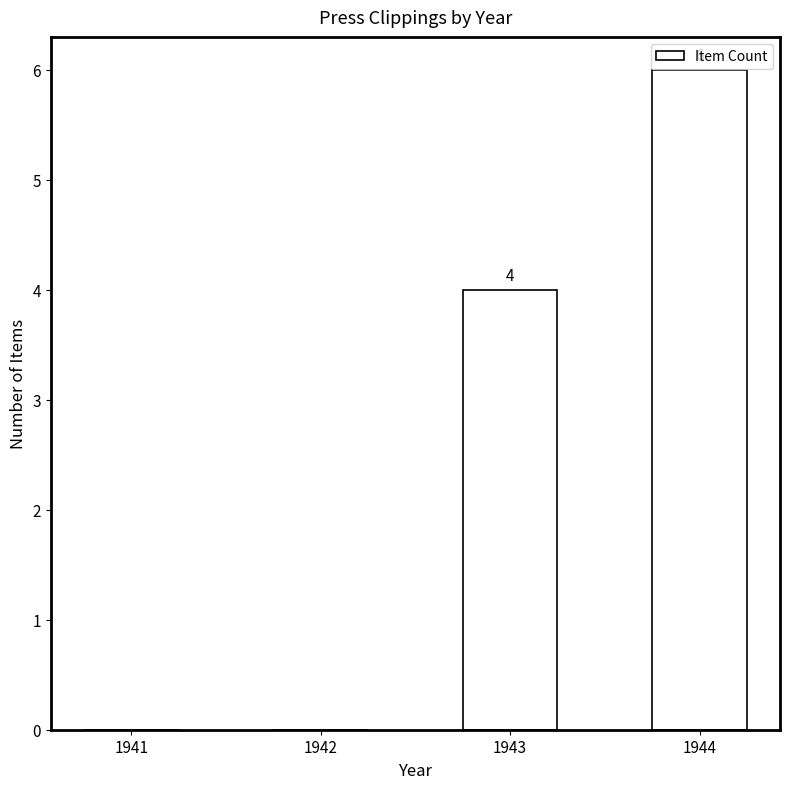

How many data points does each series have?

4